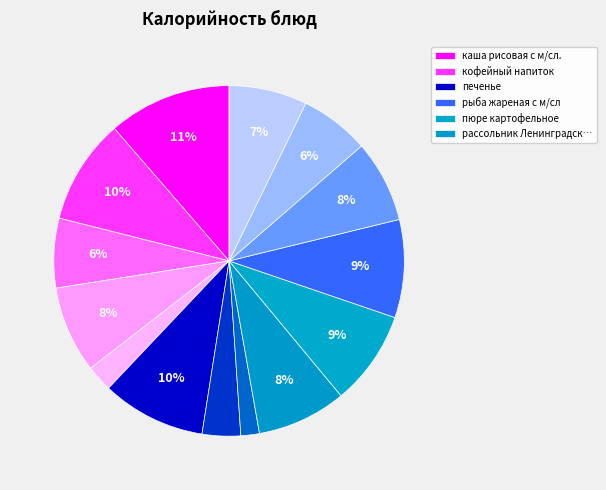

To the nearest percent, what is the average slice percentage?

7%